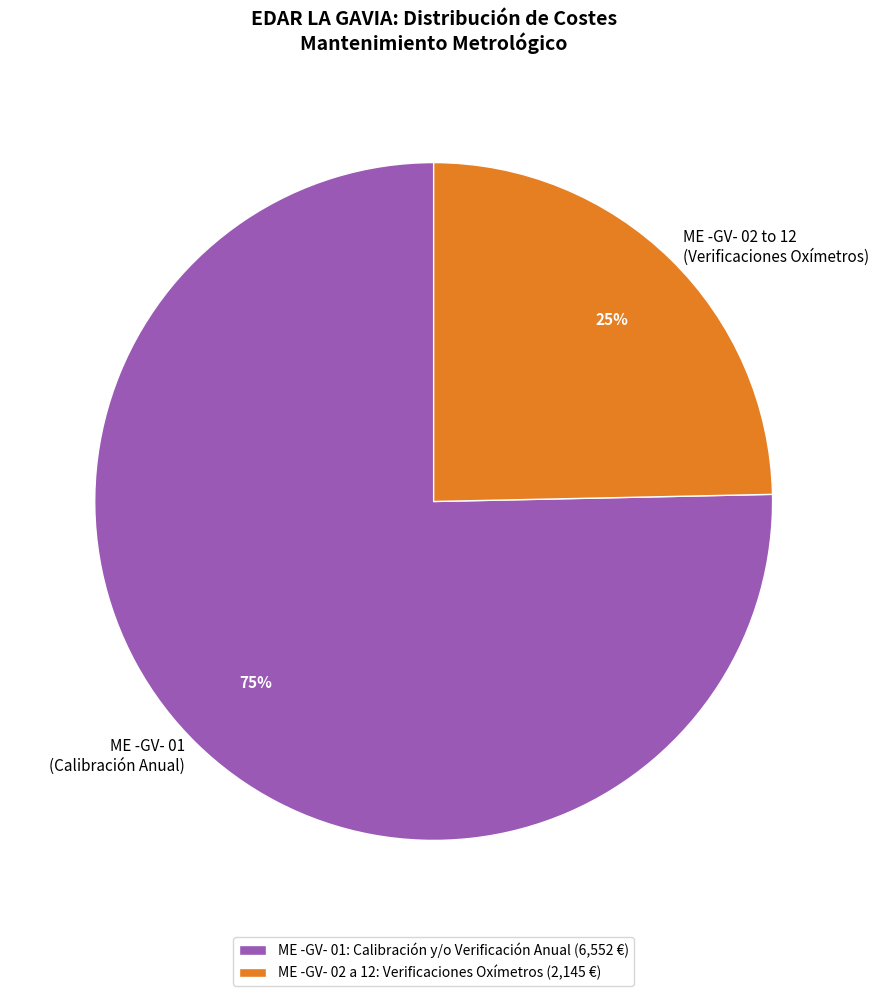

What percentage is the ME -GV- 01 (Calibración Anual) slice, to the nearest percent?

75%